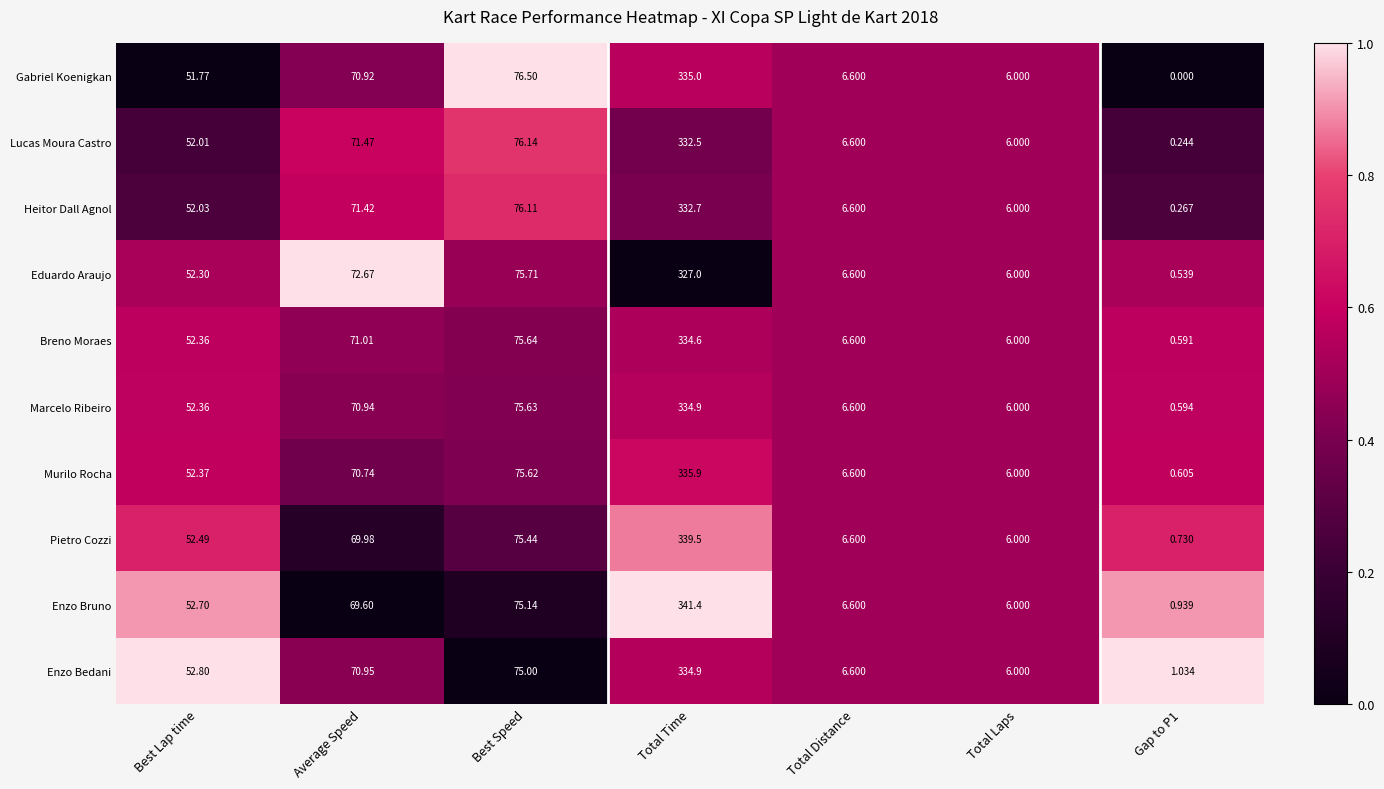

How many values in the Enzo Bedani series are below 52?

3